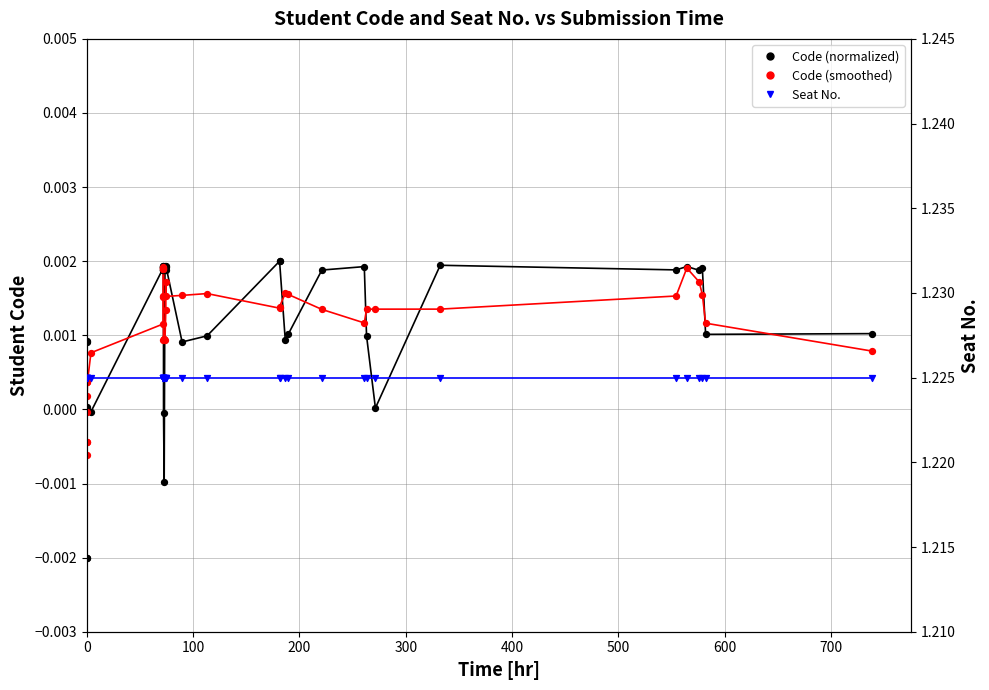

Which series has the largest total across all categories?

Seat No. (normalized)